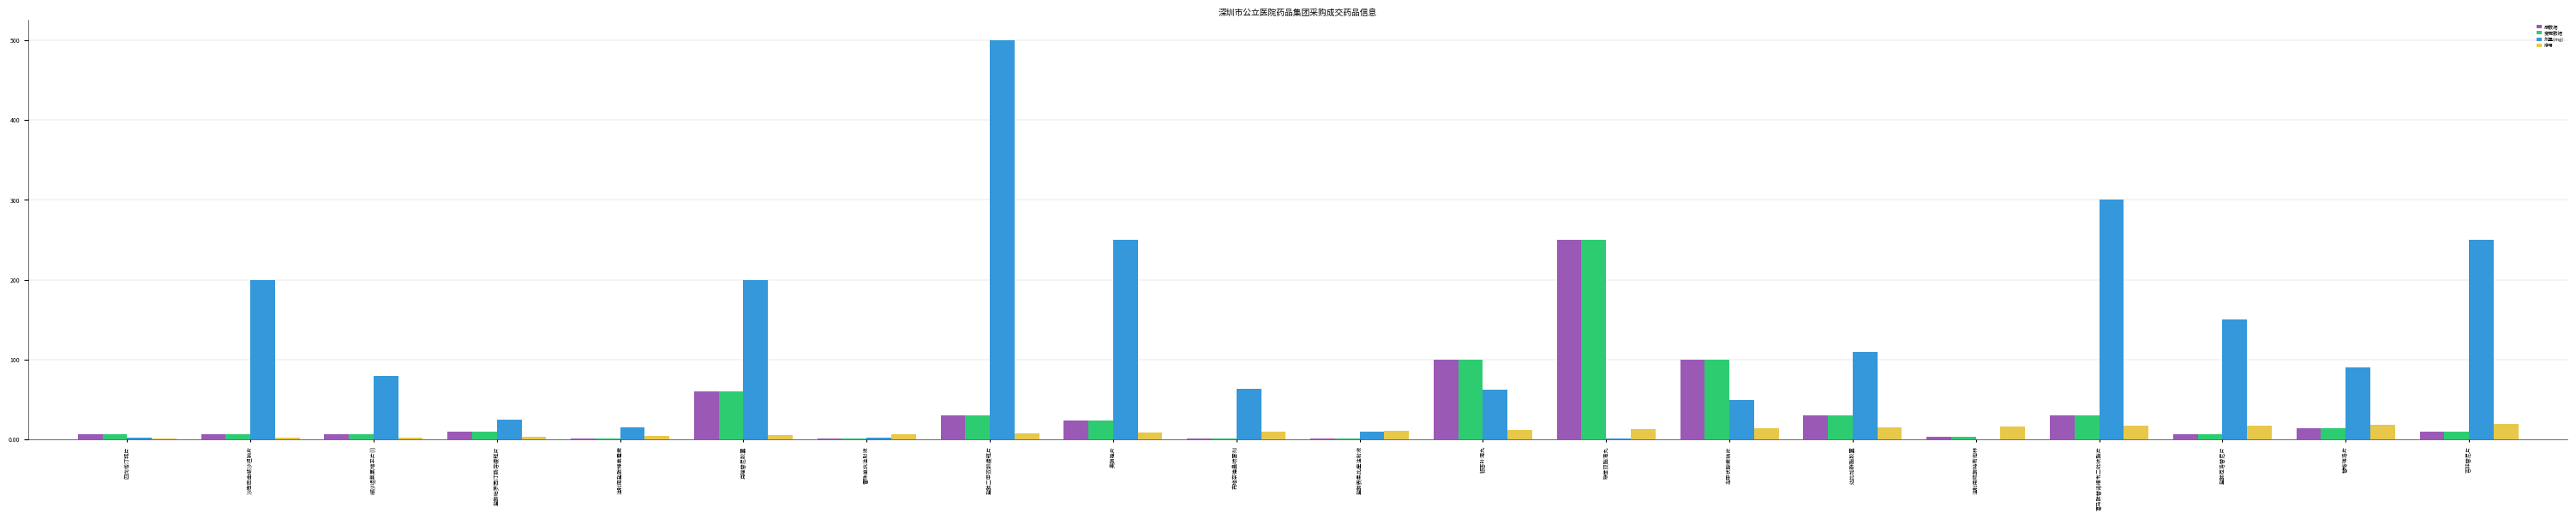

What is the sum of all 变更数据 values?

694.0